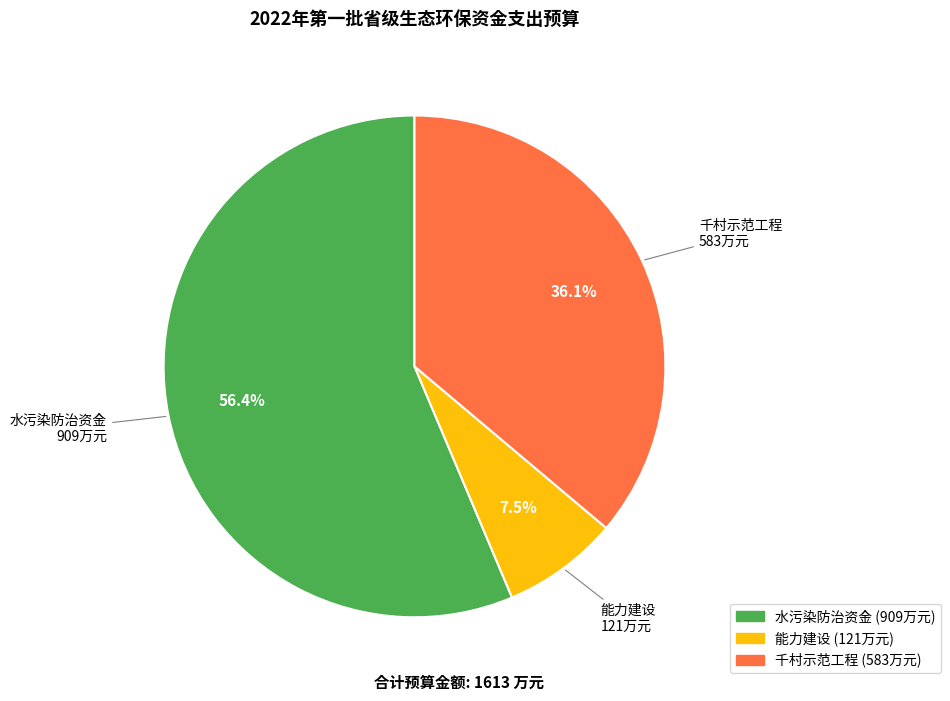

To the nearest percent, what is the difference between the 千村示范工程 and 能力建设 slice percentages?

29%